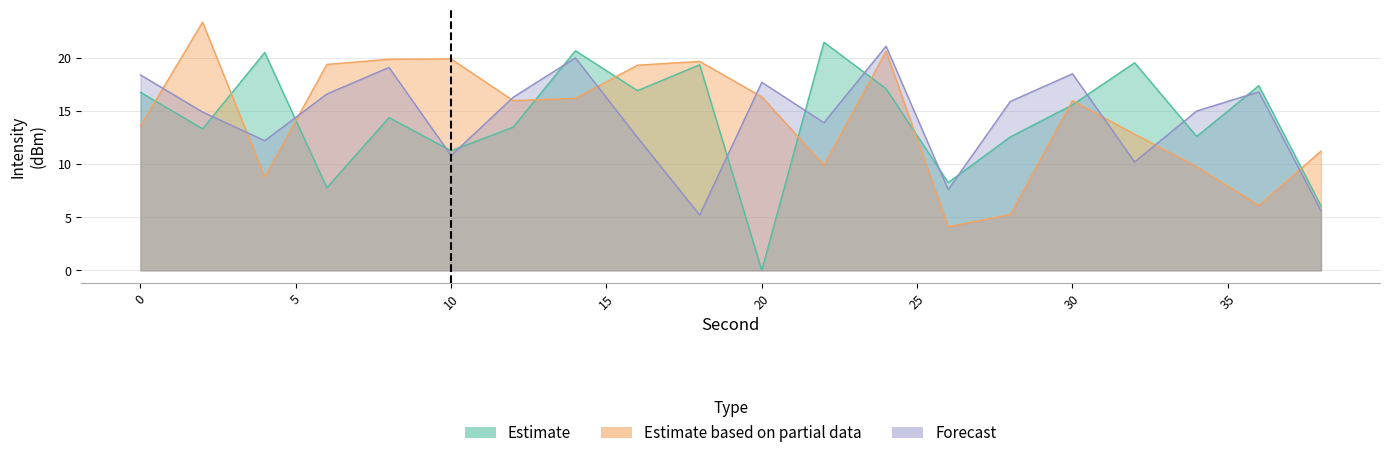

Is the value of Estimate at 22 greater than the value of Forecast at 8?

Yes